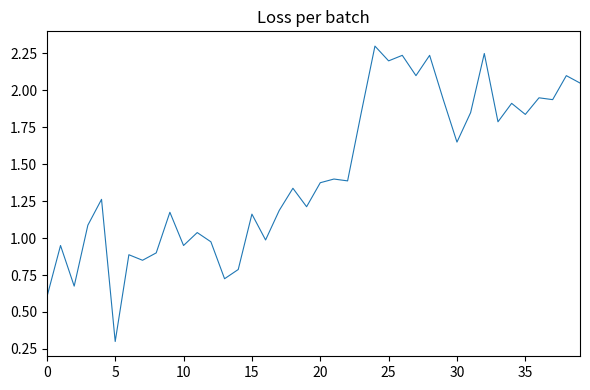

What is the sum of all values?

57.4